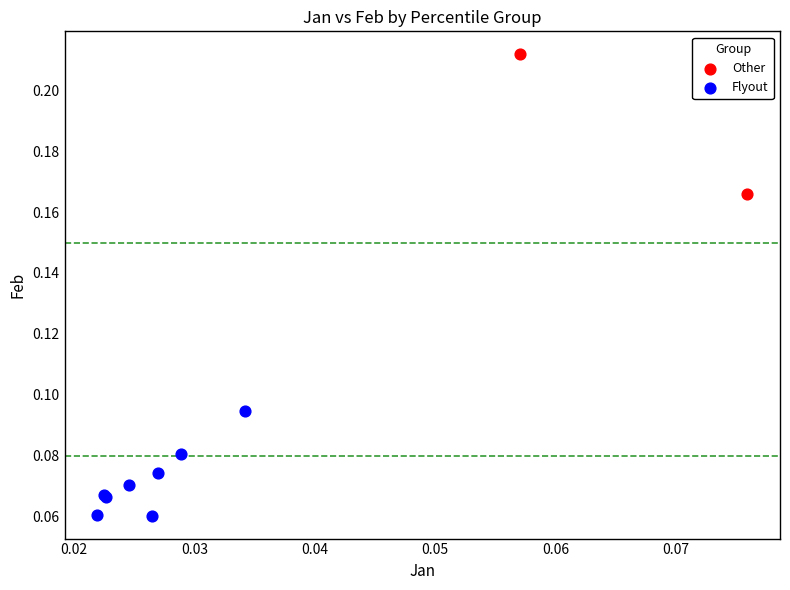

Which series reaches the minimum Y coordinate?

Flyout